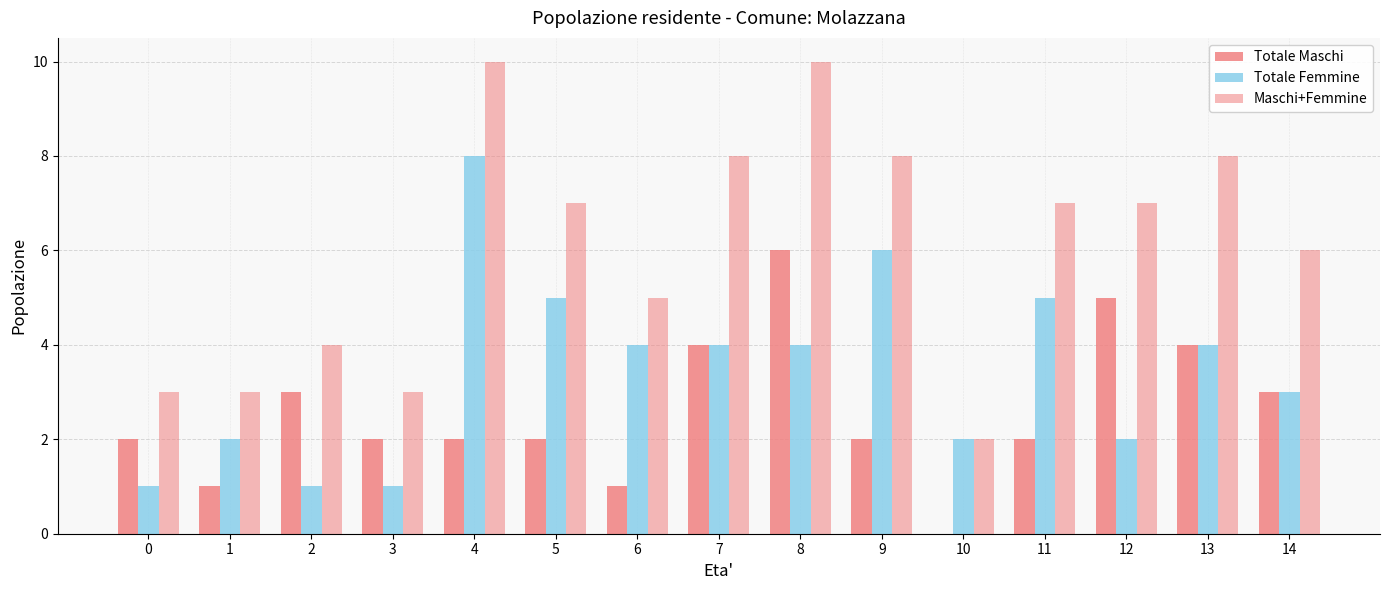

Are the bars horizontal?

No